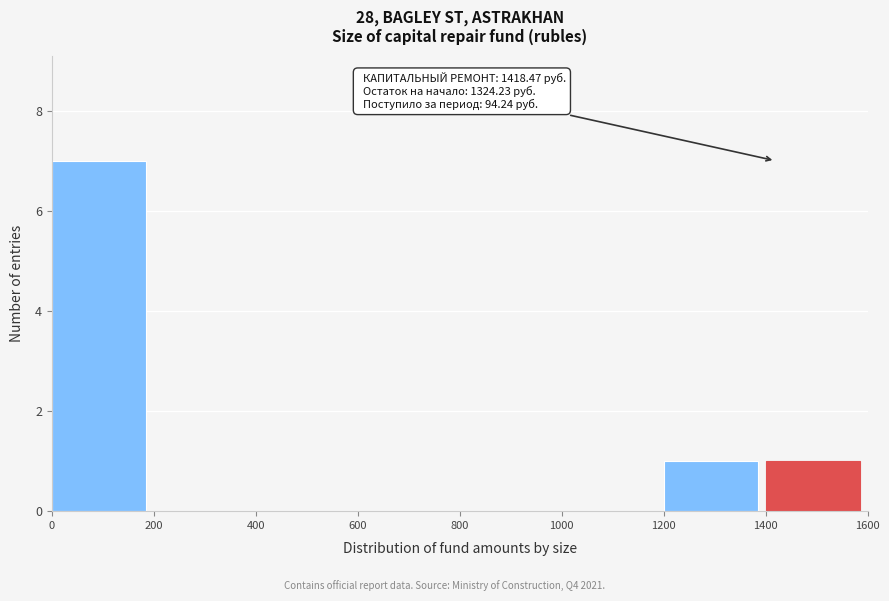

Over which range of the x-axis is the bar tallest?

0 to 200